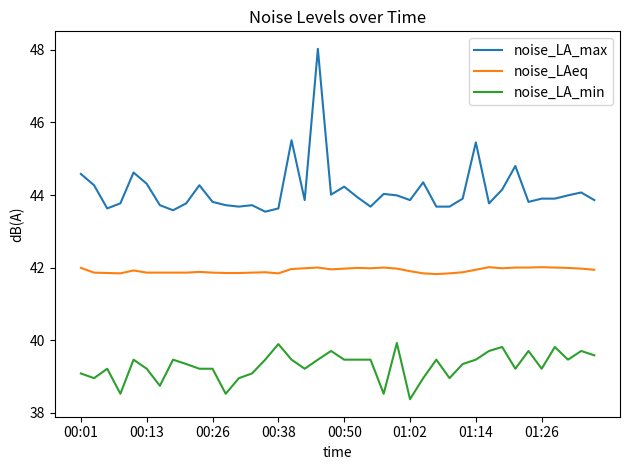

Is this an area chart (filled region under the line)?

No